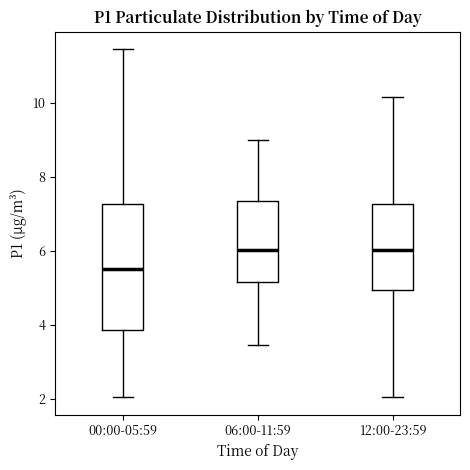

Comparing the boxes themselves (not the whiskers), which one is the tallest?

00:00-05:59